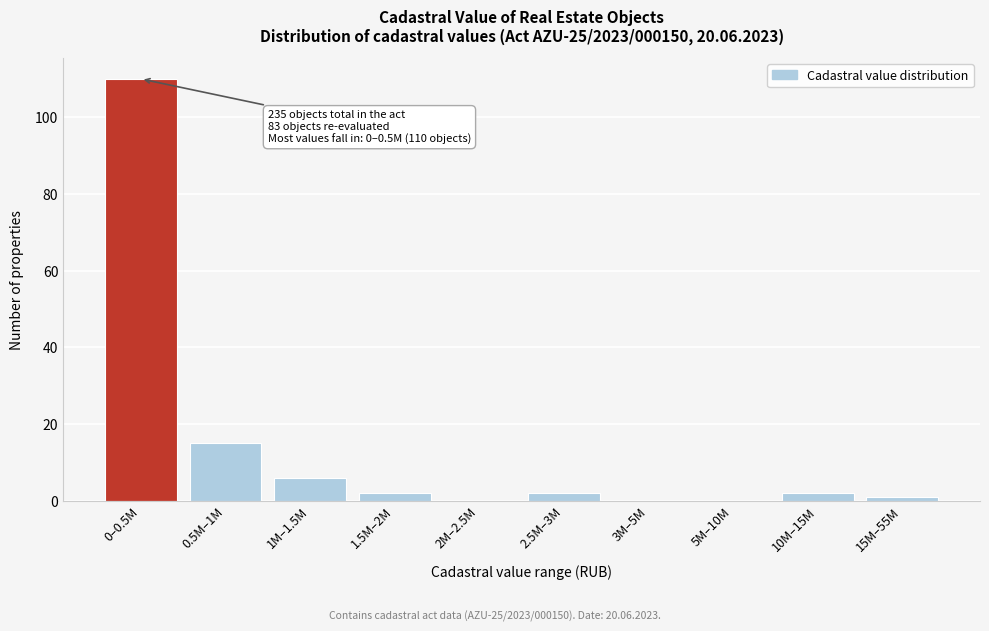

Reading left to right, extract all data points from this chart.

0–0.5M=110	0.5M–1M=15	1M–1.5M=6	1.5M–2M=2	2M–2.5M=0	2.5M–3M=2	3M–5M=0	5M–10M=0	10M–15M=2	15M–55M=1